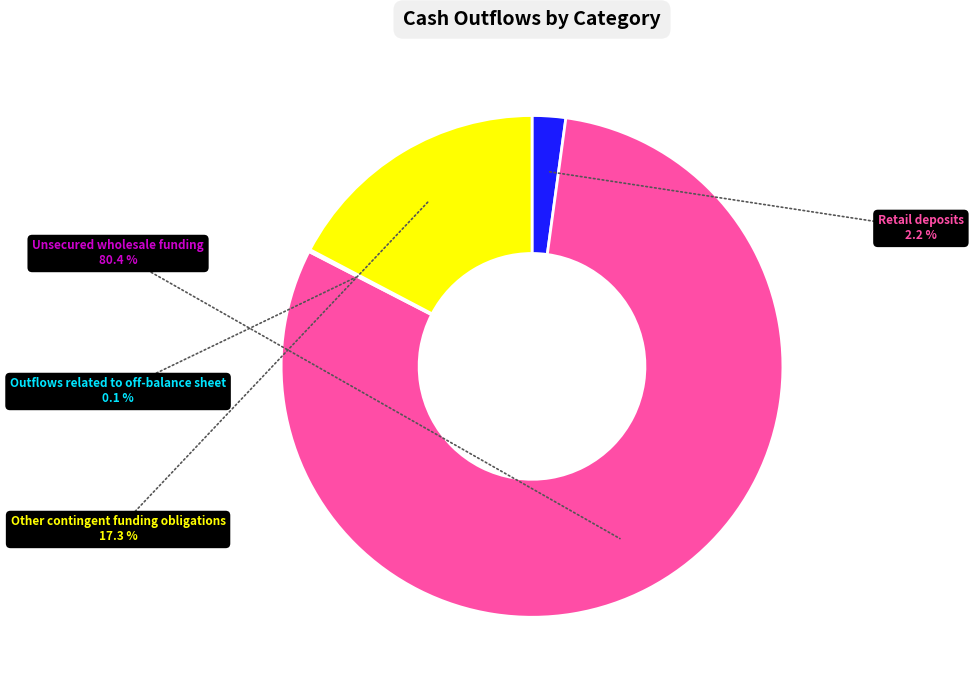

Is it true that Other contingent funding obligations is 5% of the pie?

False